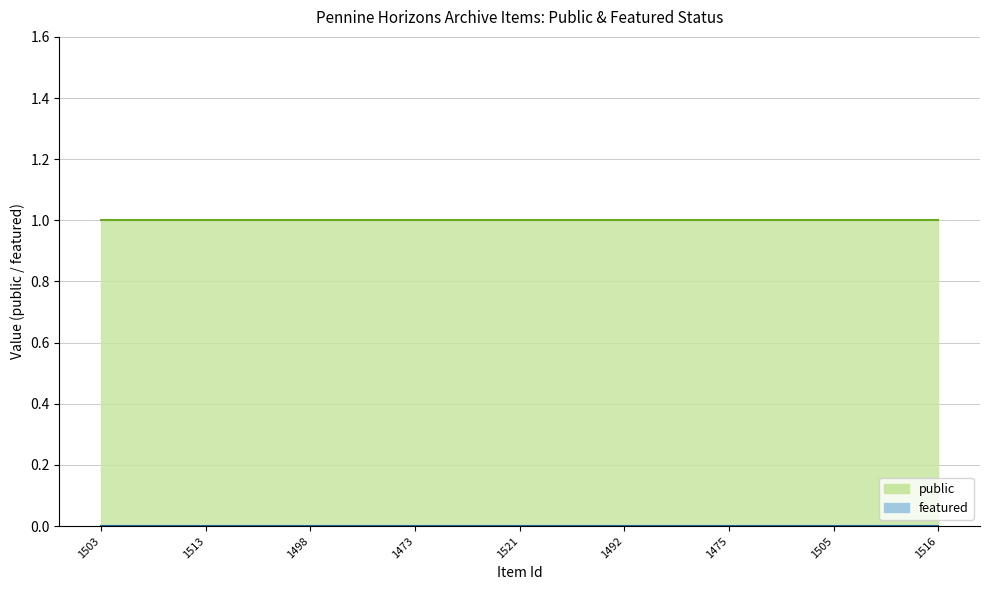

Reading right to left, transcribe all the data shown in this chart.

public_line: 1	1	1	1	1	1	1	1	1	1	1	1	1	1	1	1	1	1	1	1	1	1	1	1	1
featured_line: 0	0	0	0	0	0	0	0	0	0	0	0	0	0	0	0	0	0	0	0	0	0	0	0	0